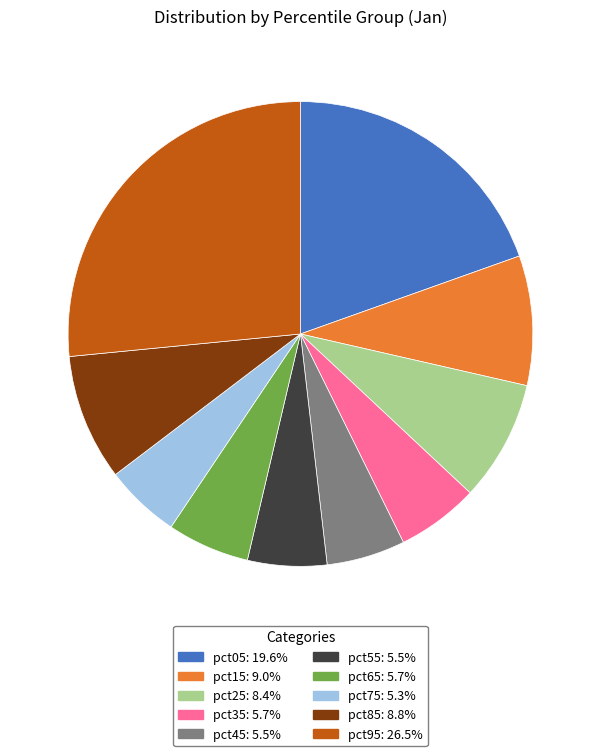

Do pct35 and pct25 together represent more than half of the pie?

No